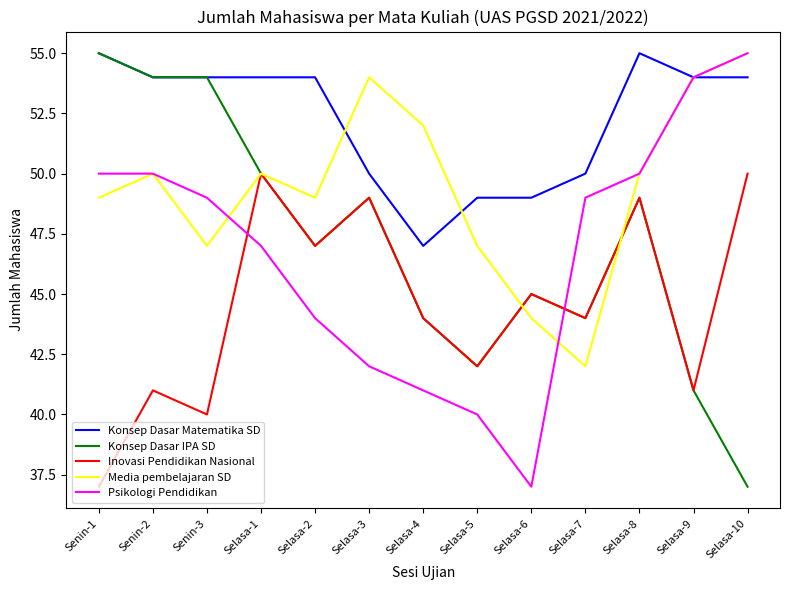

Reading left to right, extract all data points from this chart.

Konsep Dasar Matematika SD: Senin-1=55	Senin-2=54	Senin-3=54	Selasa-1=54	Selasa-2=54	Selasa-3=50	Selasa-4=47	Selasa-5=49	Selasa-6=49	Selasa-7=50	Selasa-8=55	Selasa-9=54	Selasa-10=54
Konsep Dasar IPA SD: Senin-1=55	Senin-2=54	Senin-3=54	Selasa-1=50	Selasa-2=47	Selasa-3=49	Selasa-4=44	Selasa-5=42	Selasa-6=45	Selasa-7=44	Selasa-8=49	Selasa-9=41	Selasa-10=37
Inovasi Pendidikan Nasional: Senin-1=37	Senin-2=41	Senin-3=40	Selasa-1=50	Selasa-2=47	Selasa-3=49	Selasa-4=44	Selasa-5=42	Selasa-6=45	Selasa-7=44	Selasa-8=49	Selasa-9=41	Selasa-10=50
Media pembelajaran SD: Senin-1=49	Senin-2=50	Senin-3=47	Selasa-1=50	Selasa-2=49	Selasa-3=54	Selasa-4=52	Selasa-5=47	Selasa-6=44	Selasa-7=42	Selasa-8=50	Selasa-9=54	Selasa-10=55
Psikologi Pendidikan: Senin-1=50	Senin-2=50	Senin-3=49	Selasa-1=47	Selasa-2=44	Selasa-3=42	Selasa-4=41	Selasa-5=40	Selasa-6=37	Selasa-7=49	Selasa-8=50	Selasa-9=54	Selasa-10=55